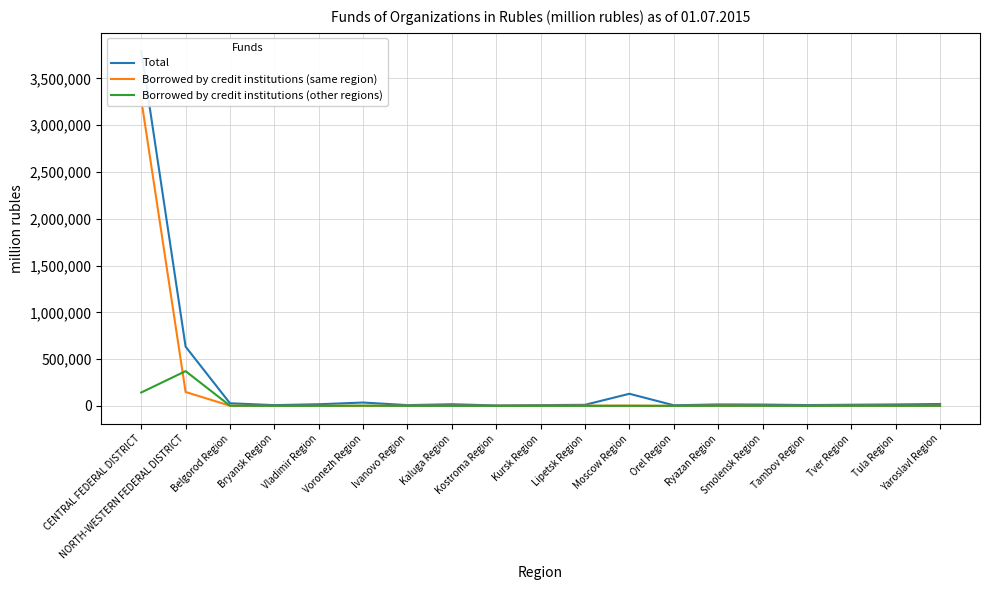

At Vladimir Region, list the series in order from smallest to largest.

Borrowed by credit institutions (other regions), Borrowed by credit institutions (same region), Total